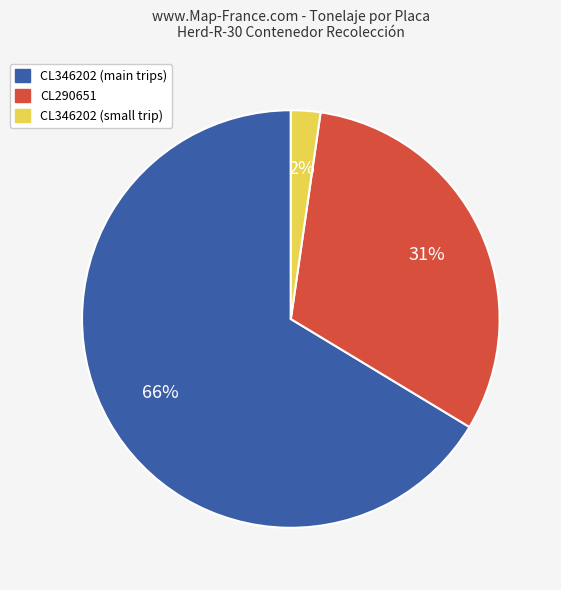

Is there a majority slice in this chart?

Yes